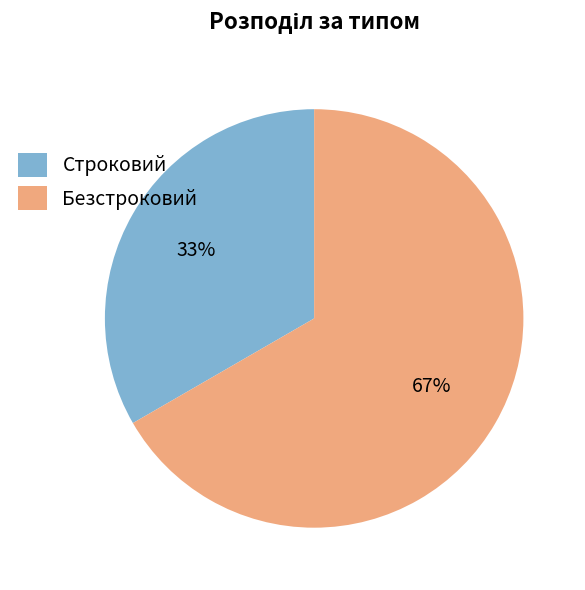

True or false: Строковий accounts for 23% of the total.

False